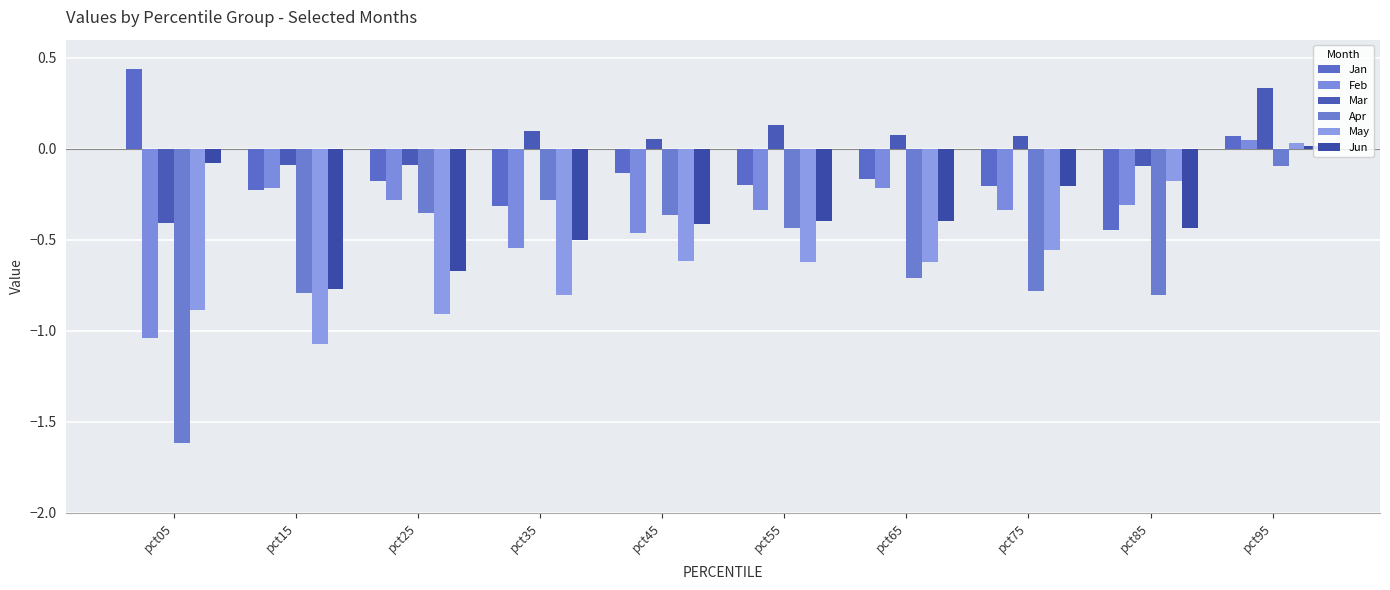

What is the maximum value for Jan?

0.4